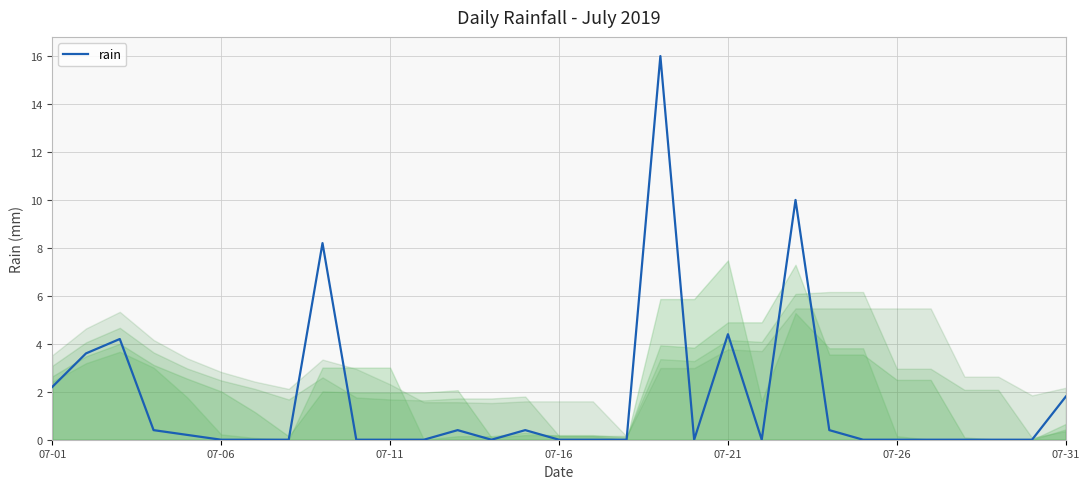

What is the maximum value shown in the chart?

16.0